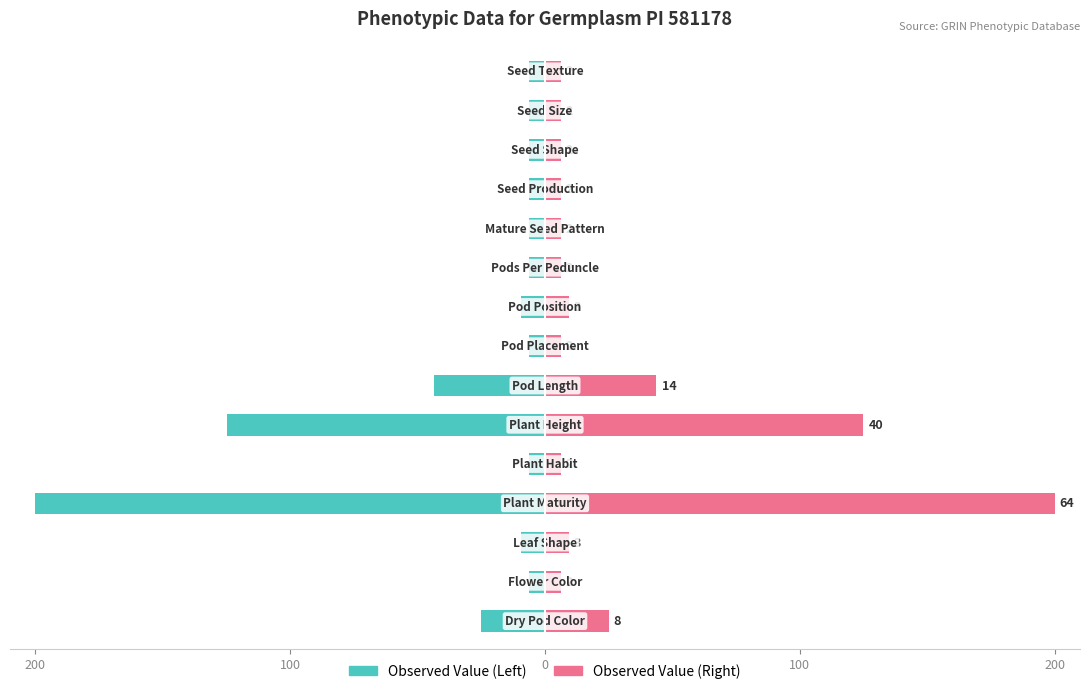

Is it true that Numeric Value (Right) equals 10.0 at 100?

False